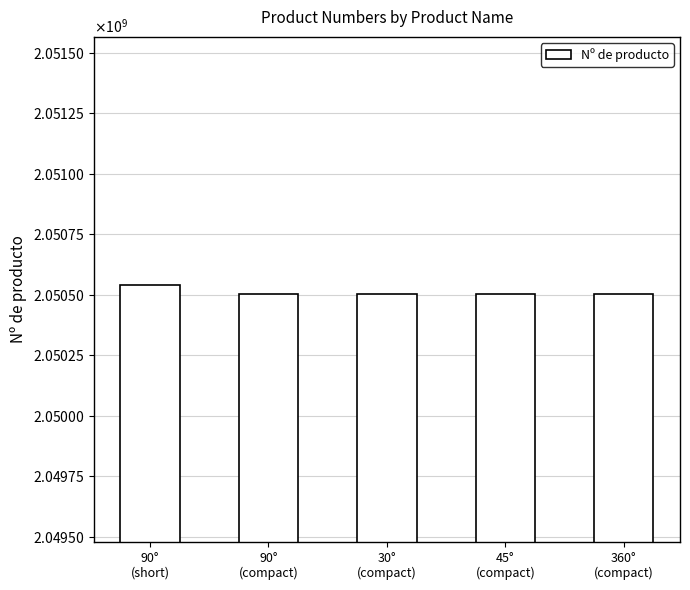

Approximately how many times larger is the value at 90°
(short) compared to 360°
(compact)?

1.0